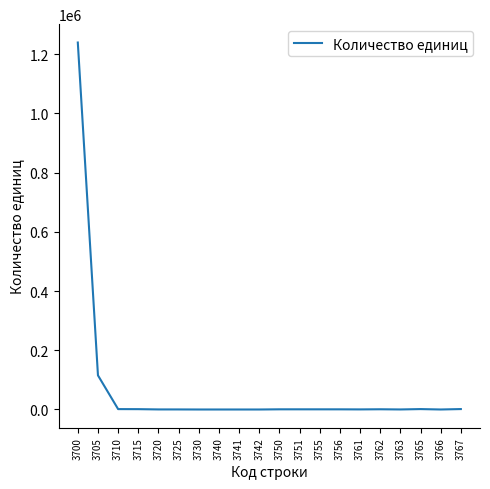

Is it true that the value at 3705 is 115255?

True